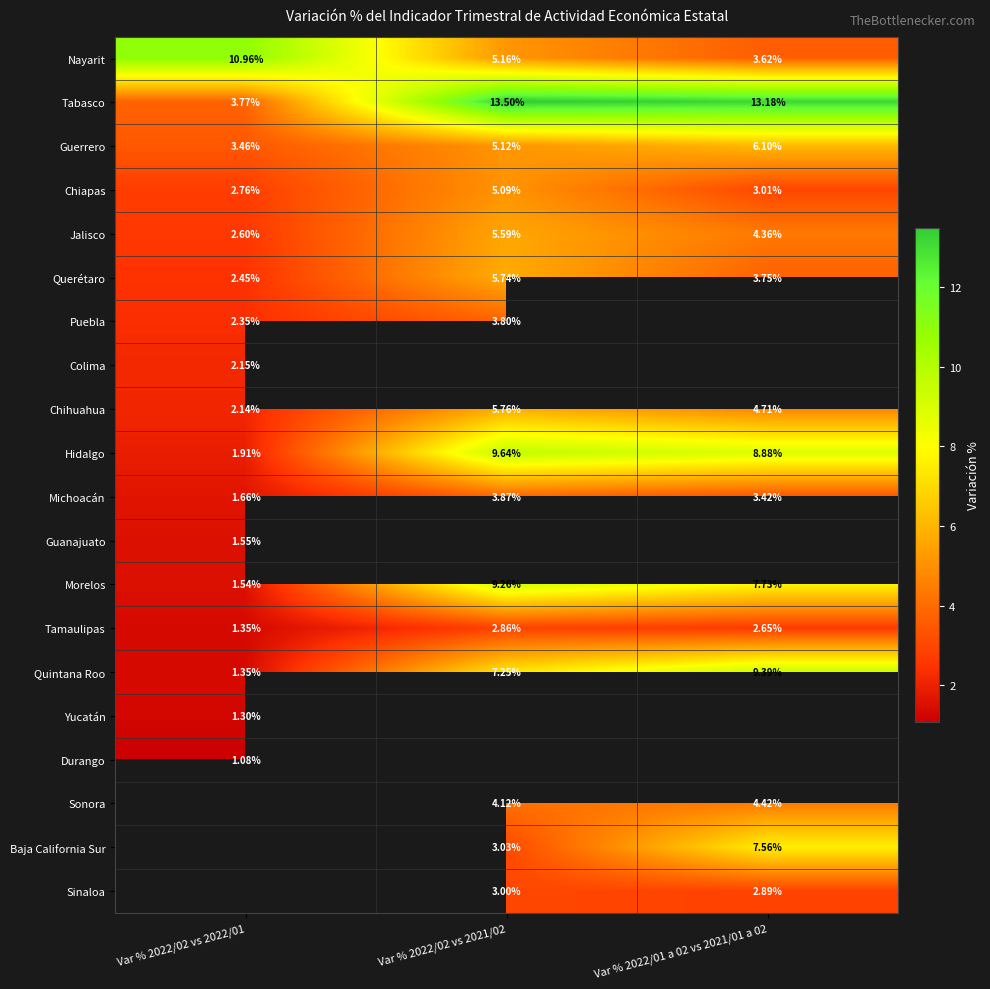

How many data points in Michoacán are less than 3?

1